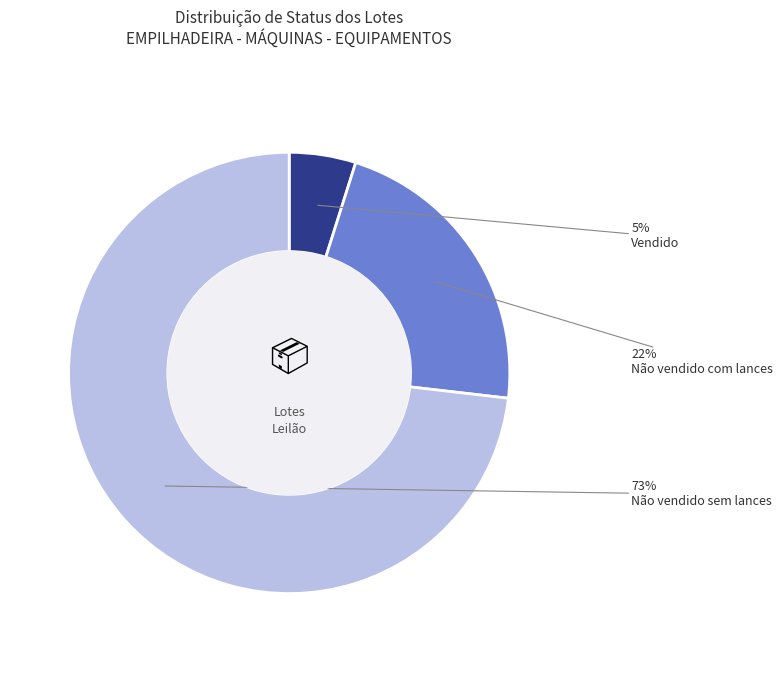

To the nearest percent, what is the difference between the largest and smallest slice percentages?

68%